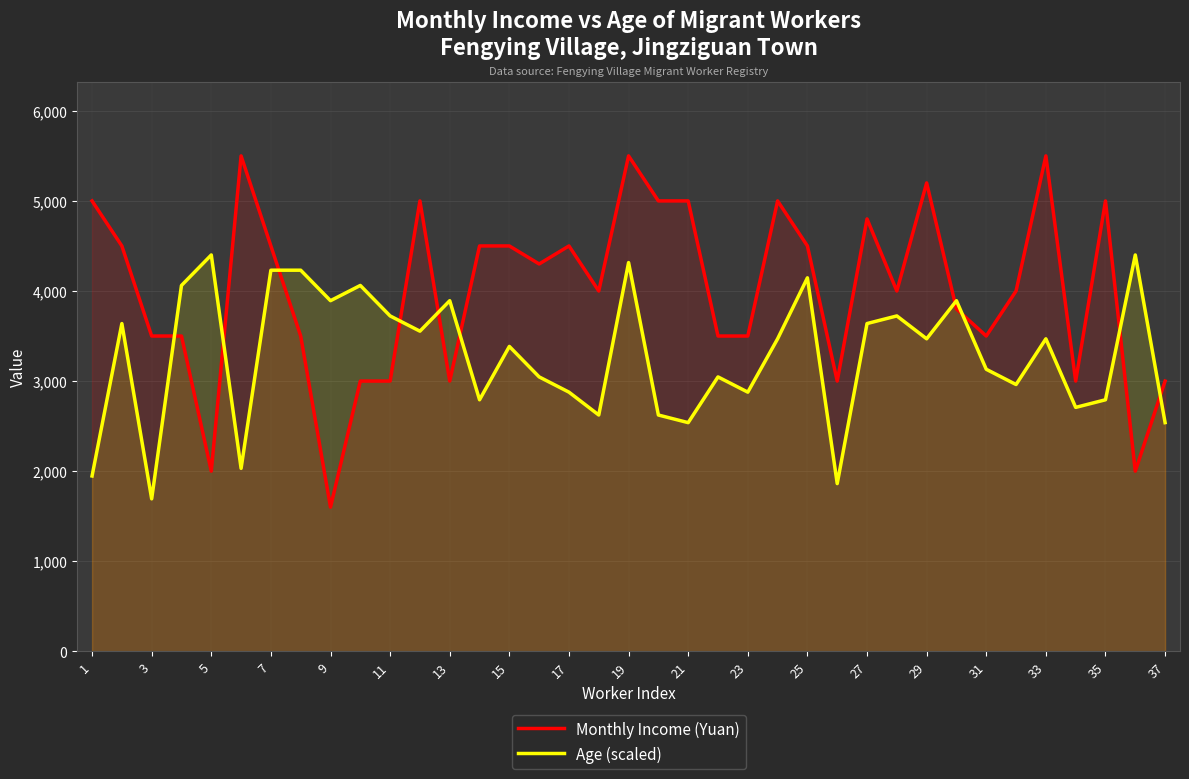

What is the value of the Age (scaled) point at the 1st from the left?

1946.2